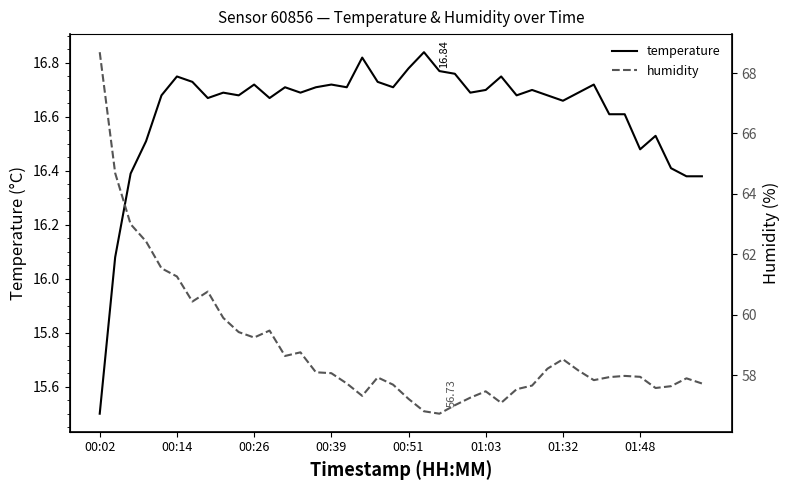

True or false: temperature and humidity intersect in this chart.

False